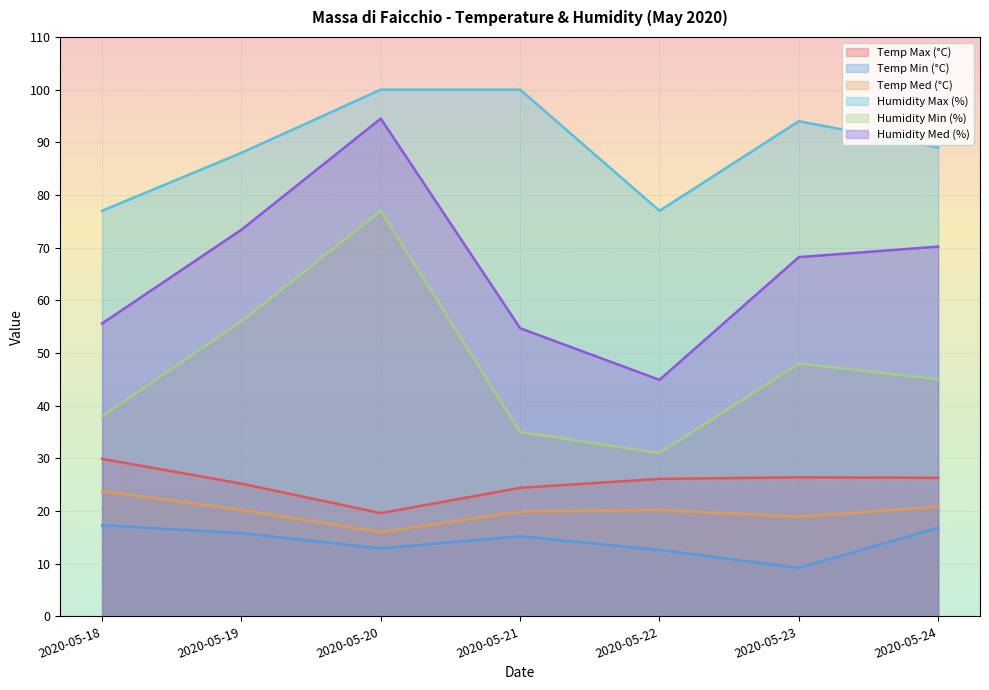

At which label is Temp Med (°C) closest to 19?

2020-05-23